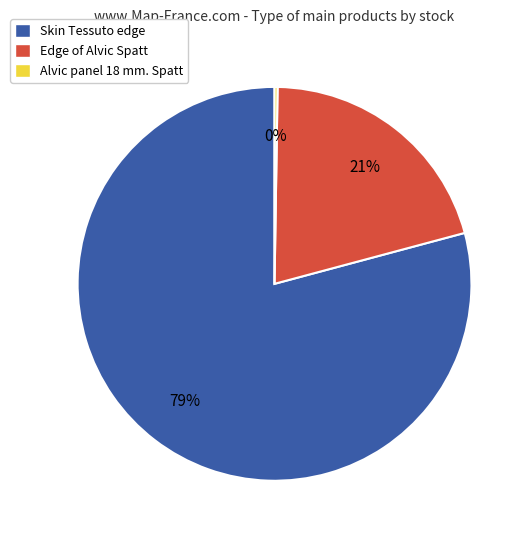

To the nearest percent, what is the average slice percentage?

33%